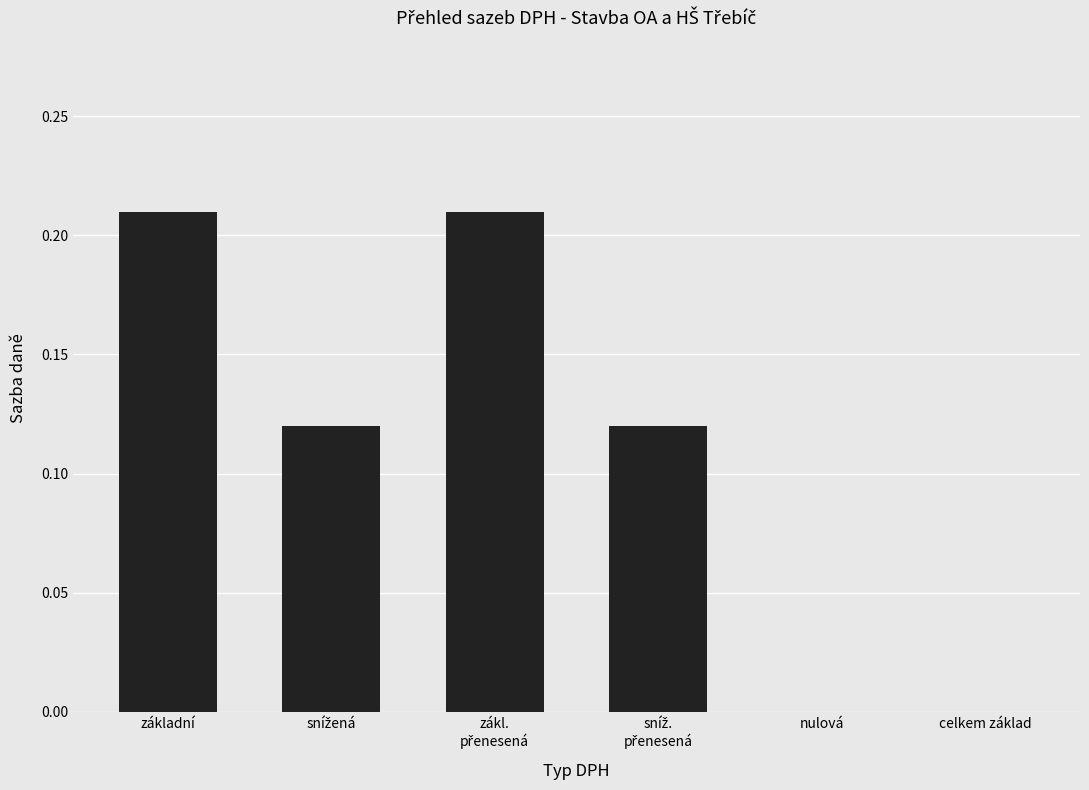

True or false: the data shows 0.0 at nulová.

True